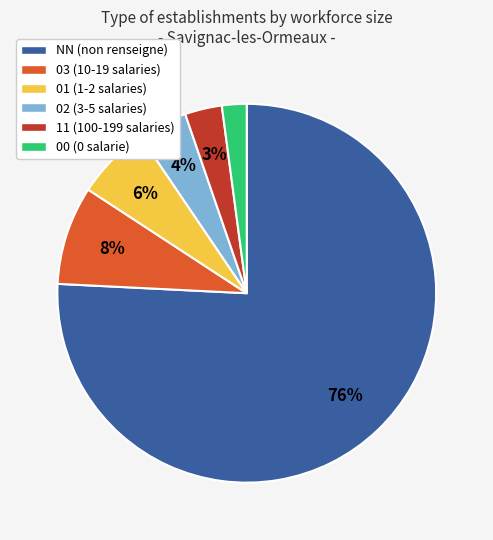

Which category has the smallest portion of the pie?

00